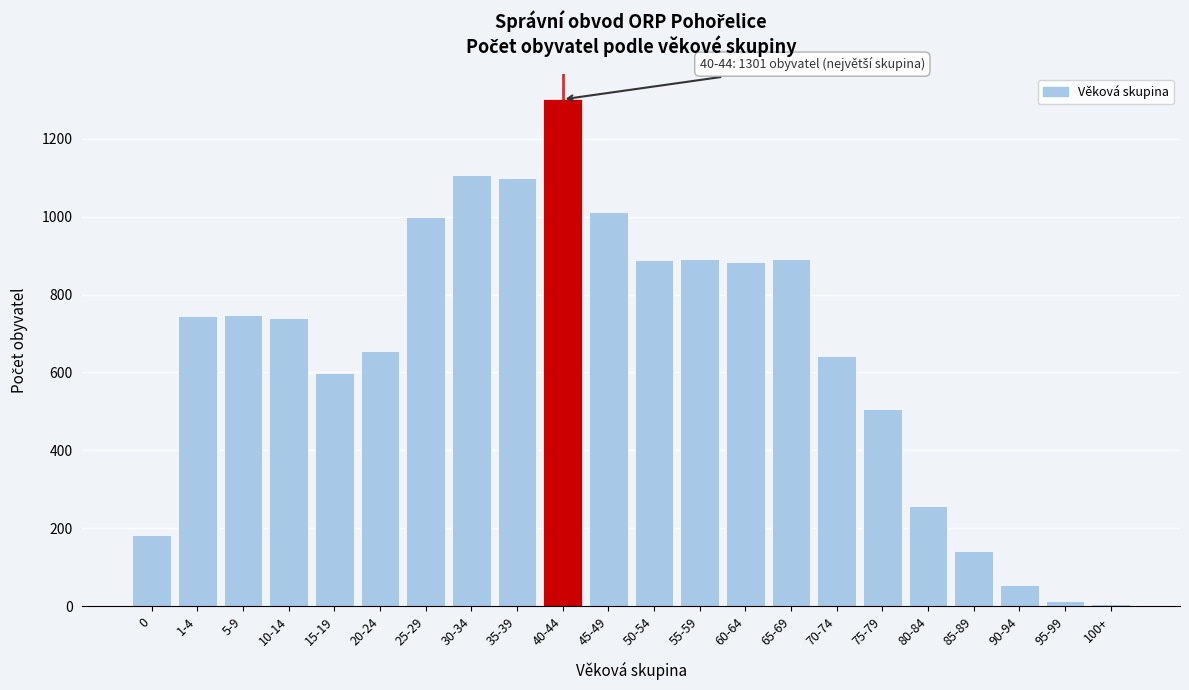

Between 20-24 and 45-49, which is larger?

45-49